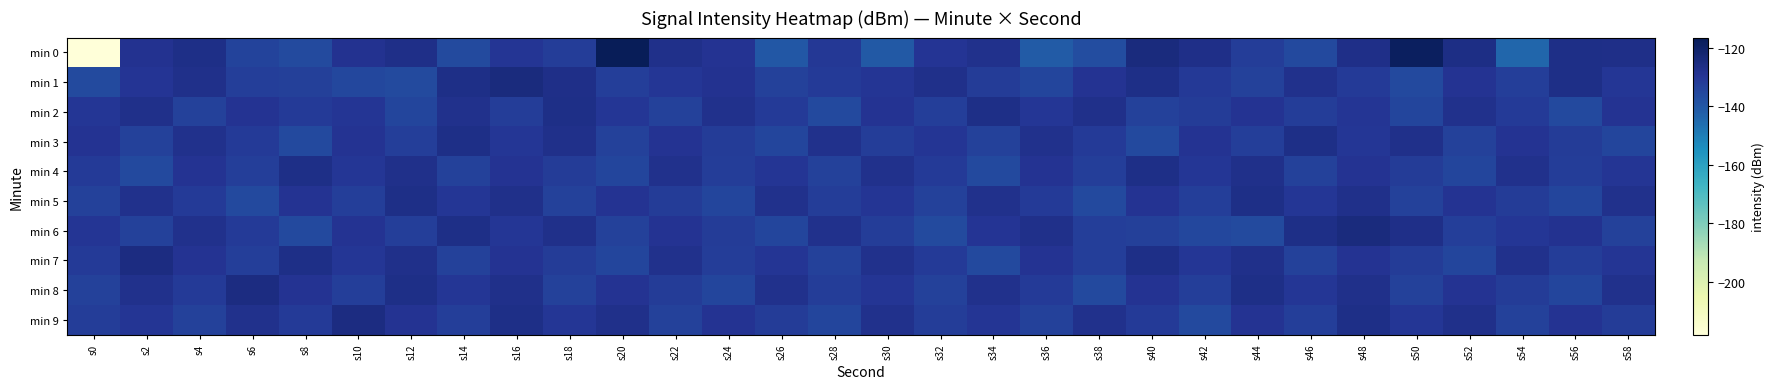

Reading right to left, transcribe all the data shown in this chart.

min 0: s58=-126.9	s56=-126.7	s54=-144.0	s52=-126.1	s50=-118.5	s48=-127.2	s46=-135.8	s44=-132.2	s42=-127.0	s40=-124.6	s38=-136.8	s36=-141.4	s34=-127.9	s32=-129.4	s30=-140.4	s28=-130.4	s26=-140.2	s24=-129.1	s22=-127.4	s20=-116.6	s18=-132.3	s16=-129.8	s14=-136.1	s12=-127.1	s10=-128.5	s8=-136.4	s6=-134.0	s4=-126.6	s2=-128.5	s0=-218.1
min 1: s58=-130.1	s56=-126.8	s54=-132.5	s52=-129.0	s50=-135.7	s48=-131.2	s46=-127.9	s44=-133.5	s42=-131.0	s40=-126.5	s38=-128.9	s36=-134.6	s34=-132.0	s32=-127.7	s30=-129.9	s28=-131.2	s26=-133.5	s24=-128.7	s22=-130.1	s20=-132.5	s18=-126.9	s16=-124.7	s14=-126.7	s12=-136.2	s10=-135.4	s8=-132.9	s6=-132.5	s4=-127.3	s2=-129.3	s0=-136.1
min 2: s58=-129.0	s56=-135.7	s54=-131.2	s52=-128.0	s50=-134.6	s48=-129.9	s46=-132.3	s44=-128.9	s42=-132.0	s40=-133.5	s38=-127.7	s36=-130.1	s34=-126.8	s32=-132.5	s30=-129.0	s28=-135.7	s26=-131.2	s24=-127.9	s22=-133.5	s20=-130.1	s18=-126.8	s16=-132.3	s14=-128.0	s12=-134.6	s10=-129.9	s8=-131.2	s6=-128.9	s4=-133.5	s2=-127.7	s0=-130.1
min 3: s58=-134.6	s56=-132.0	s54=-128.9	s52=-133.5	s50=-127.7	s48=-130.1	s46=-126.8	s44=-132.5	s42=-129.0	s40=-135.7	s38=-131.2	s36=-127.9	s34=-133.5	s32=-129.9	s30=-132.3	s28=-128.0	s26=-134.6	s24=-132.0	s22=-128.9	s20=-133.5	s18=-127.7	s16=-130.1	s14=-126.8	s12=-132.5	s10=-129.0	s8=-135.7	s6=-131.2	s4=-127.9	s2=-133.5	s0=-128.9
min 4: s58=-129.9	s56=-132.3	s54=-128.0	s52=-134.6	s50=-132.0	s48=-128.9	s46=-133.5	s44=-127.7	s42=-130.1	s40=-126.8	s38=-132.5	s36=-129.0	s34=-135.7	s32=-131.2	s30=-127.9	s28=-133.5	s26=-129.9	s24=-132.3	s22=-128.0	s20=-134.6	s18=-132.0	s16=-128.9	s14=-133.5	s12=-127.7	s10=-130.1	s8=-126.8	s6=-132.5	s4=-129.0	s2=-135.7	s0=-131.2
min 5: s58=-128.0	s56=-134.6	s54=-132.0	s52=-128.9	s50=-133.5	s48=-127.7	s46=-130.1	s44=-126.8	s42=-132.5	s40=-129.0	s38=-135.7	s36=-131.2	s34=-127.9	s32=-133.5	s30=-129.9	s28=-132.3	s26=-128.0	s24=-134.6	s22=-132.0	s20=-128.9	s18=-133.5	s16=-127.7	s14=-130.1	s12=-126.8	s10=-132.5	s8=-129.0	s6=-135.7	s4=-131.2	s2=-127.9	s0=-133.5
min 6: s58=-133.5	s56=-128.7	s54=-130.1	s52=-132.5	s50=-126.9	s48=-124.7	s46=-126.7	s44=-136.2	s42=-135.4	s40=-132.9	s38=-132.5	s36=-127.3	s34=-129.3	s32=-136.1	s30=-132.3	s28=-128.0	s26=-134.6	s24=-132.0	s22=-128.9	s20=-133.5	s18=-127.7	s16=-130.1	s14=-126.8	s12=-132.5	s10=-129.0	s8=-135.7	s6=-131.2	s4=-127.9	s2=-133.5	s0=-129.9
min 7: s58=-129.9	s56=-132.3	s54=-128.0	s52=-134.6	s50=-132.0	s48=-128.9	s46=-133.5	s44=-127.7	s42=-130.1	s40=-126.8	s38=-132.5	s36=-129.0	s34=-135.7	s32=-131.2	s30=-127.9	s28=-133.5	s26=-129.9	s24=-132.3	s22=-128.0	s20=-134.6	s18=-132.0	s16=-128.9	s14=-133.5	s12=-127.7	s10=-130.1	s8=-126.8	s6=-132.5	s4=-129.0	s2=-125.7	s0=-131.2
min 8: s58=-128.0	s56=-134.6	s54=-132.0	s52=-128.9	s50=-133.5	s48=-127.7	s46=-130.1	s44=-126.8	s42=-132.5	s40=-129.0	s38=-135.7	s36=-131.2	s34=-127.9	s32=-133.5	s30=-129.9	s28=-132.3	s26=-128.0	s24=-134.6	s22=-132.0	s20=-128.9	s18=-133.5	s16=-127.7	s14=-130.1	s12=-126.8	s10=-132.5	s8=-129.0	s6=-125.7	s4=-131.2	s2=-127.9	s0=-133.5
min 9: s58=-132.0	s56=-128.9	s54=-133.5	s52=-127.7	s50=-130.1	s48=-126.8	s46=-132.5	s44=-129.0	s42=-135.7	s40=-131.2	s38=-127.9	s36=-133.5	s34=-129.9	s32=-132.3	s30=-128.0	s28=-134.6	s26=-132.0	s24=-128.9	s22=-133.5	s20=-127.7	s18=-130.1	s16=-126.8	s14=-132.5	s12=-129.0	s10=-125.7	s8=-131.2	s6=-127.9	s4=-133.5	s2=-129.9	s0=-132.3